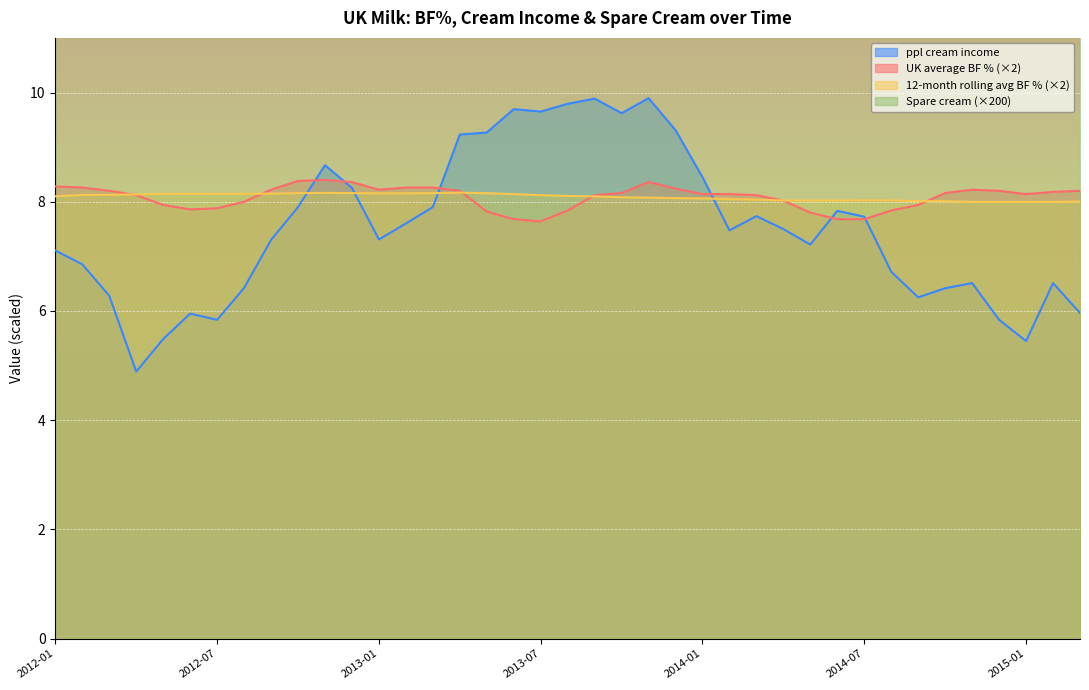

Which category has the lowest value in the UK average BF % series?

2013-07